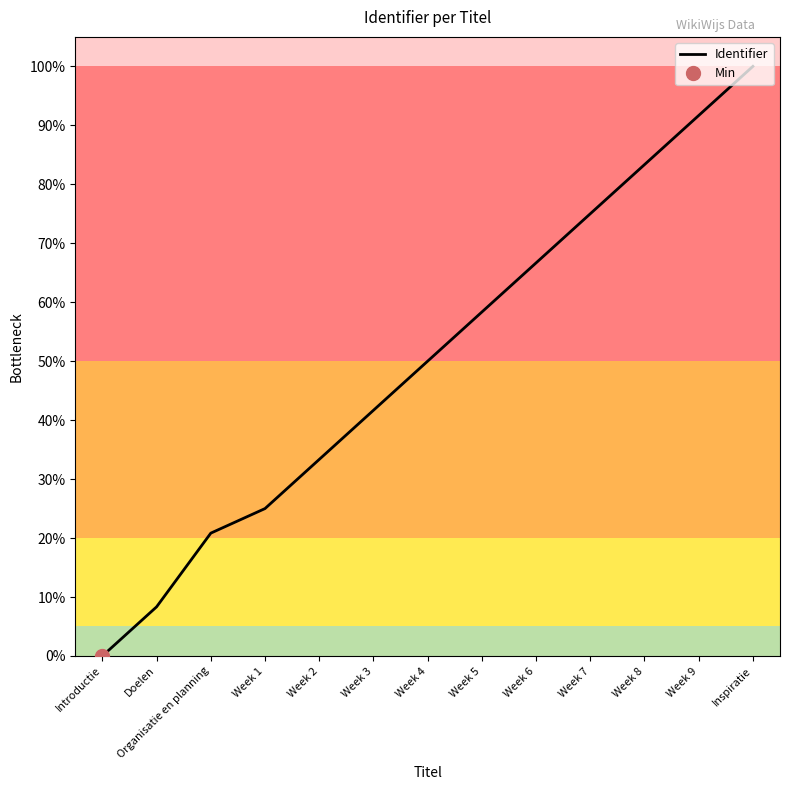

What is the ratio of the value at Week 1 to the value at Week 9?

0.3